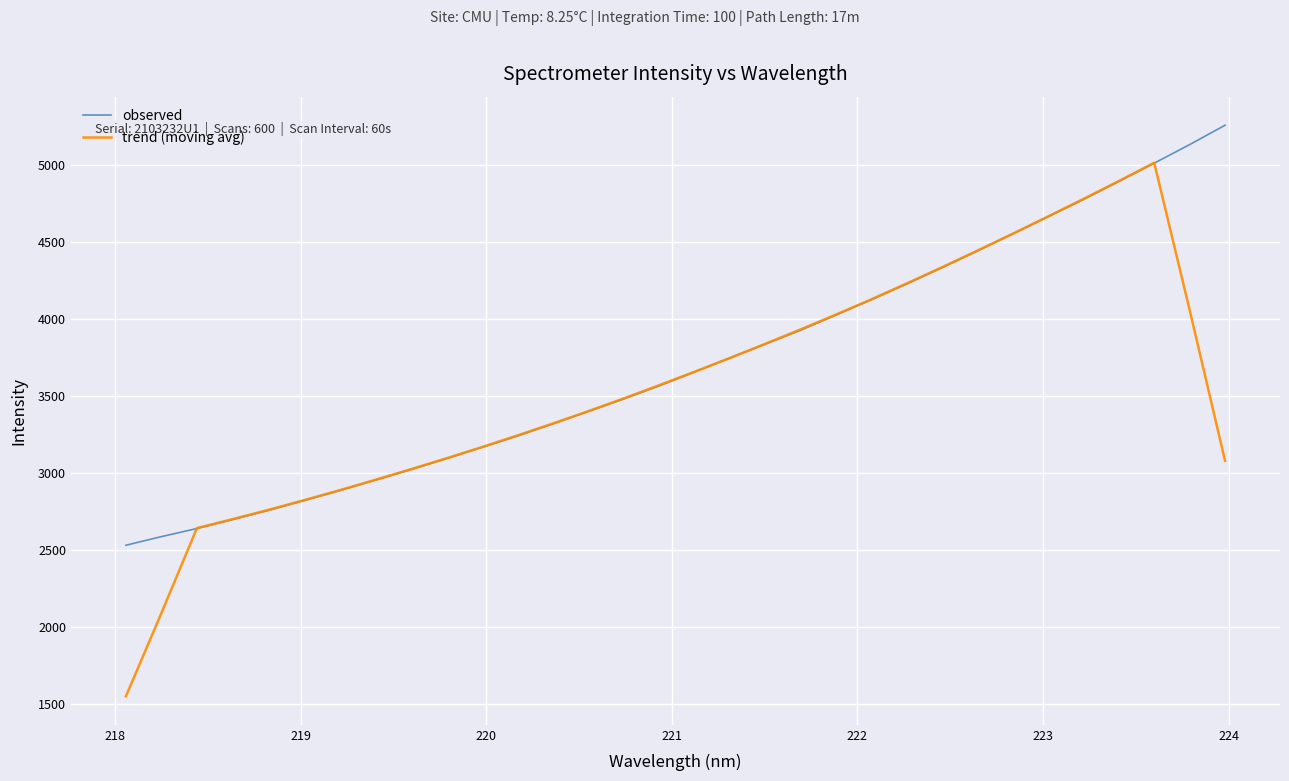

How many lines are shown in the chart?

2